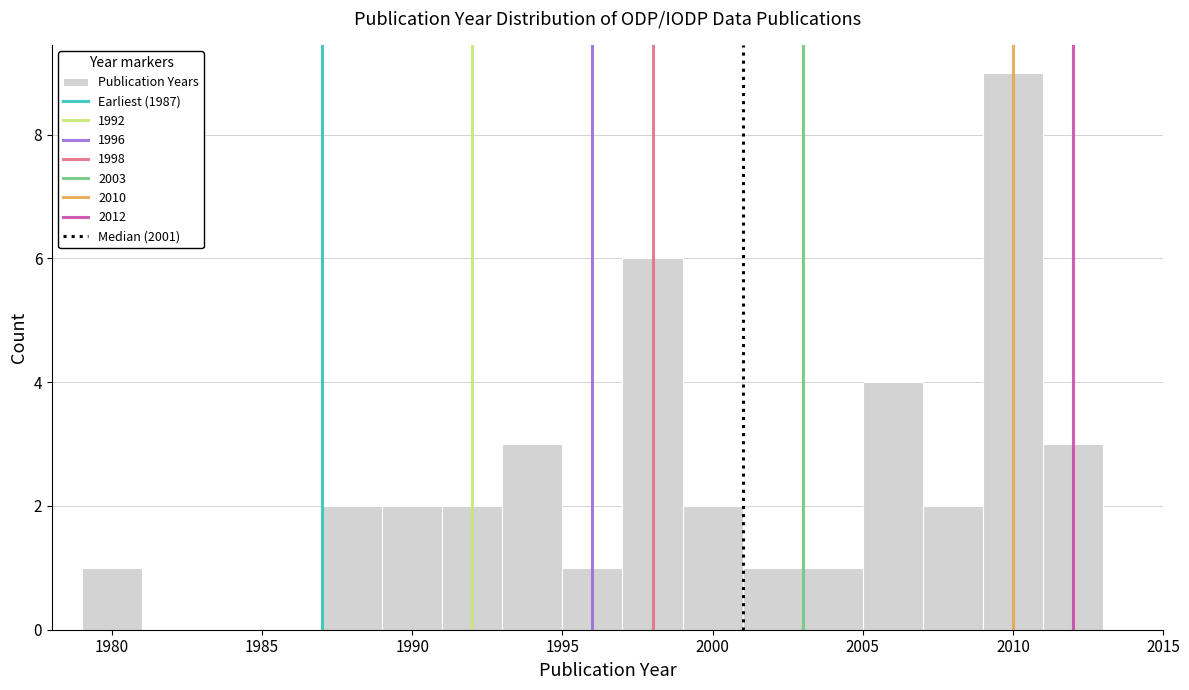

Over which range of the x-axis is the bar tallest?

2009 to 2011